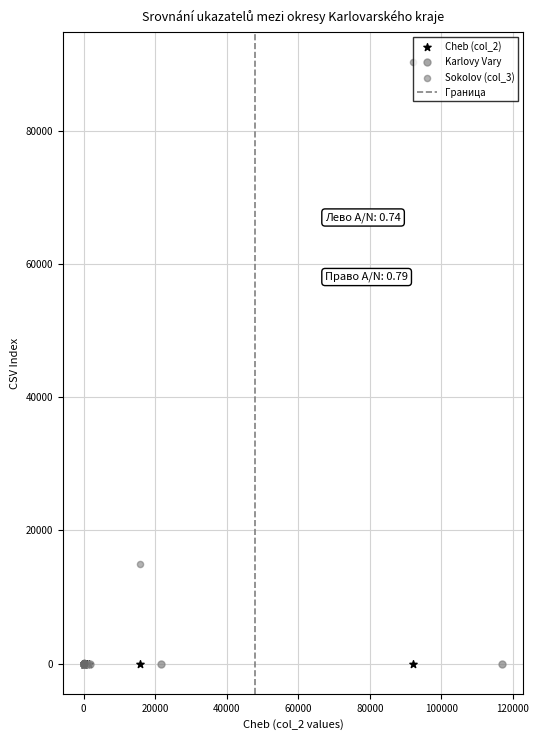

Which series has the largest Y range (max minus min)?

Sokolov (col_3)